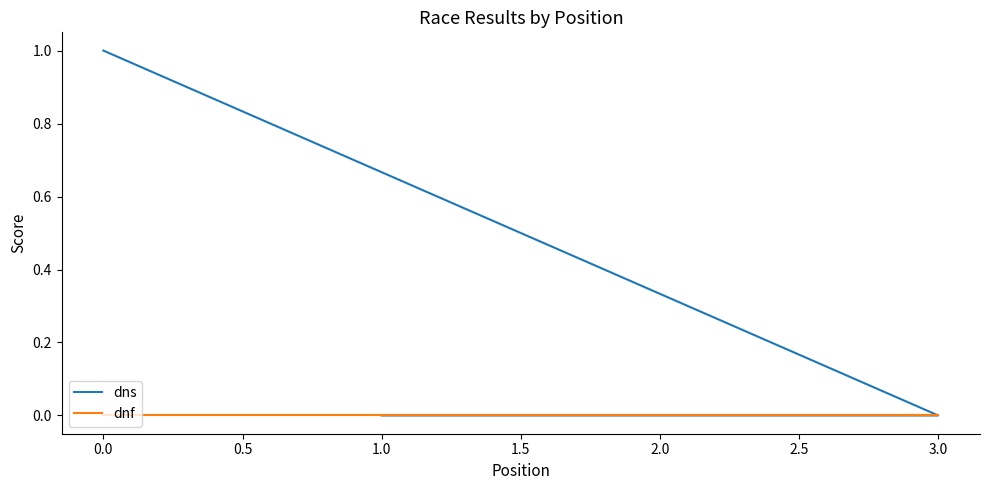

At how many categories does at least one series exceed 0?

1